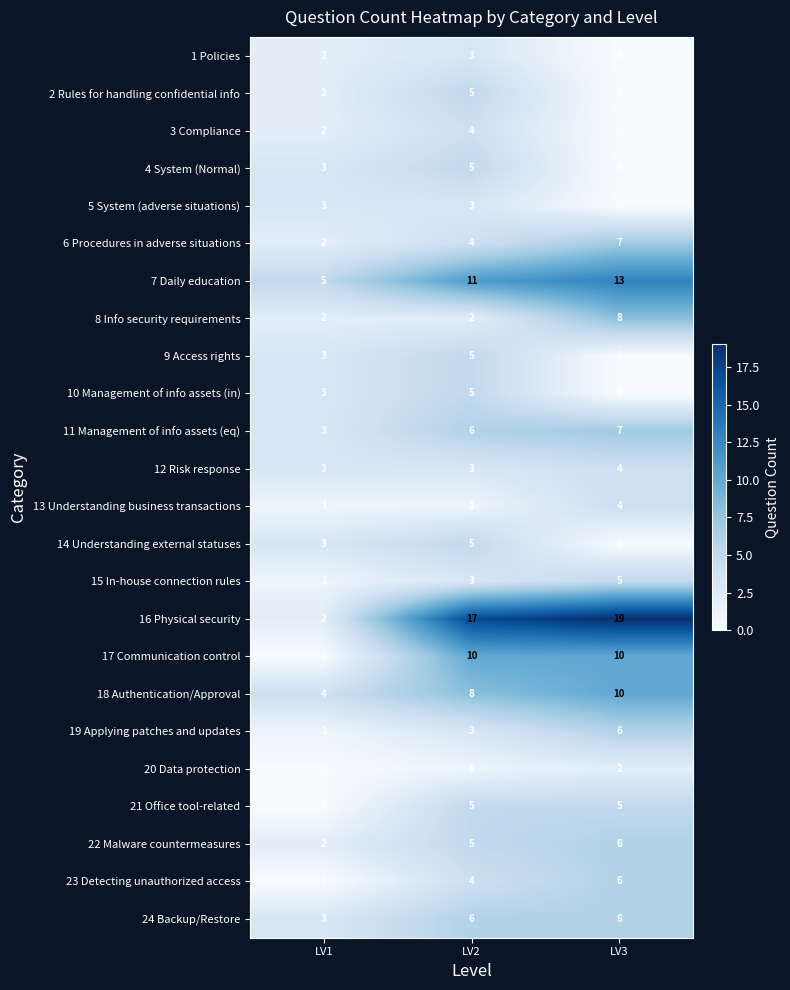

True or false: 8 Info security requirements has a value of 4 at LV3.

False